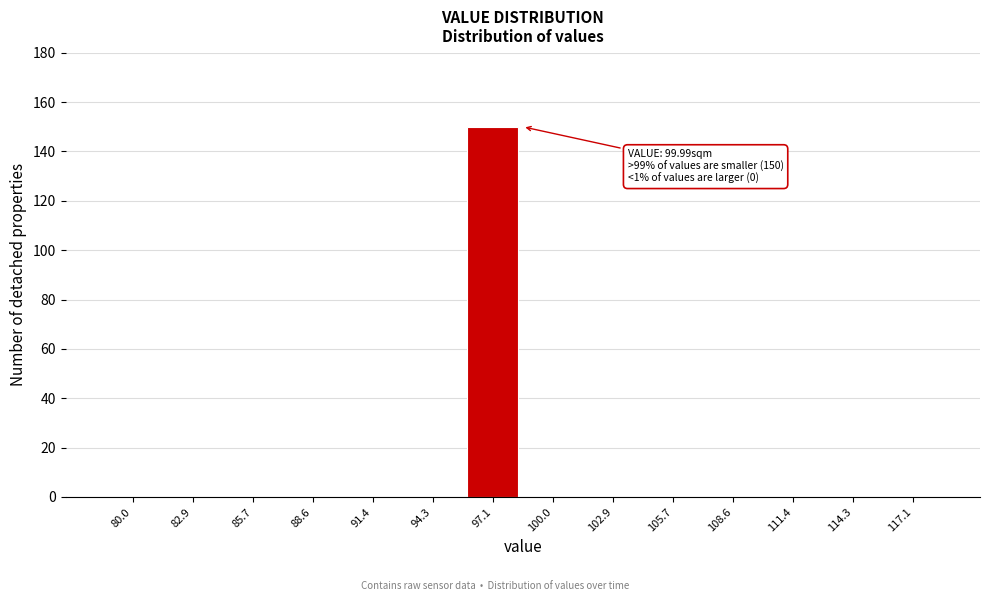

Reading left to right, extract all data points from this chart.

80.0=0	82.9=0	85.7=0	88.6=0	91.4=0	94.3=0	97.1=150	100.0=0	102.9=0	105.7=0	108.6=0	111.4=0	114.3=0	117.1=0